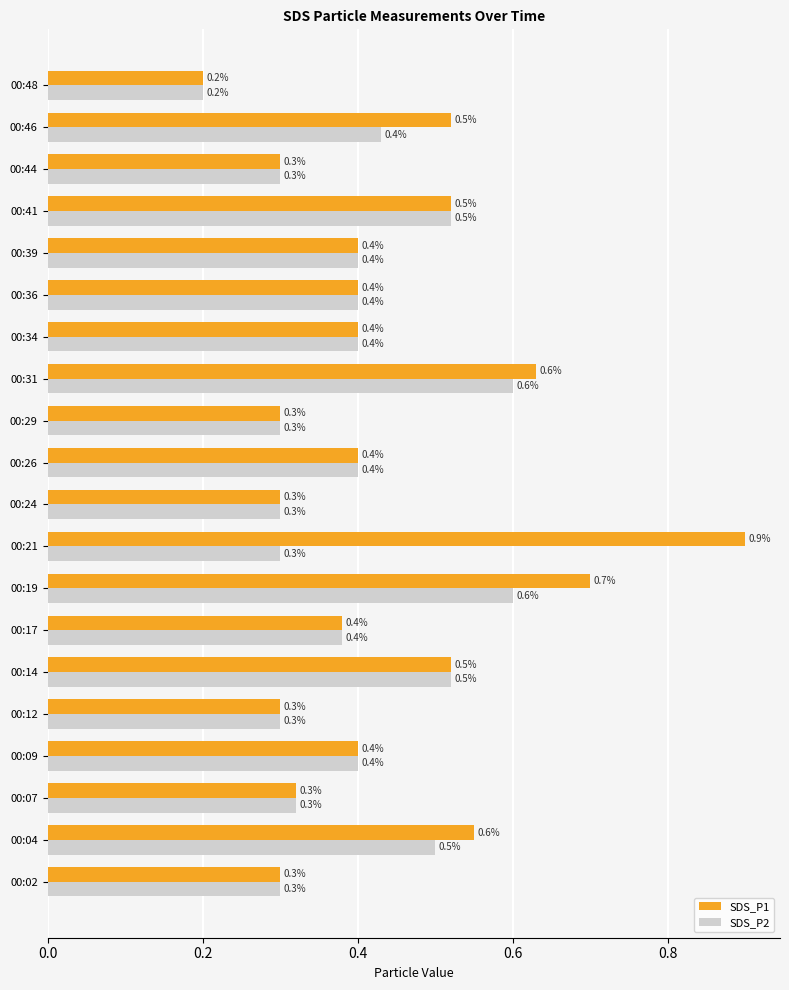

Is it true that SDS_P2 equals 0.5 at 00:14?

True